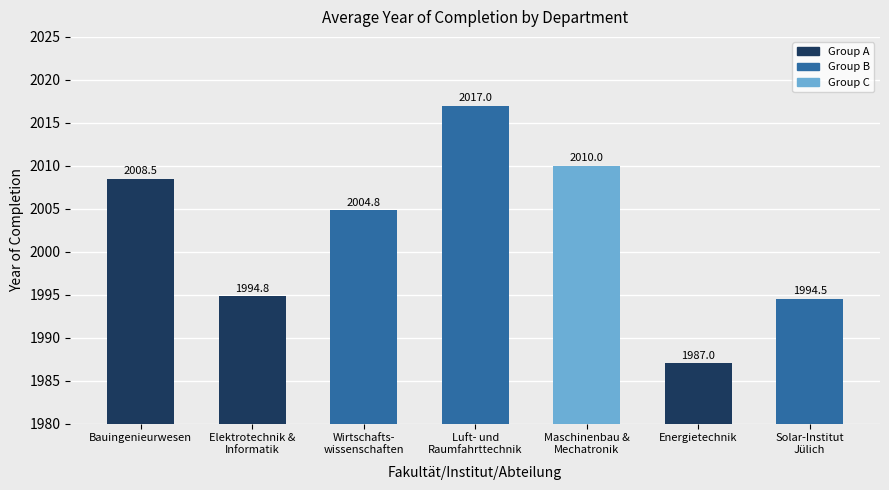

Rank the categories by value from highest to lowest.

Luft- und
Raumfahrttechnik, Maschinenbau &
Mechatronik, Bauingenieurwesen, Wirtschafts-
wissenschaften, Elektrotechnik &
Informatik, Solar-Institut
Jülich, Energietechnik